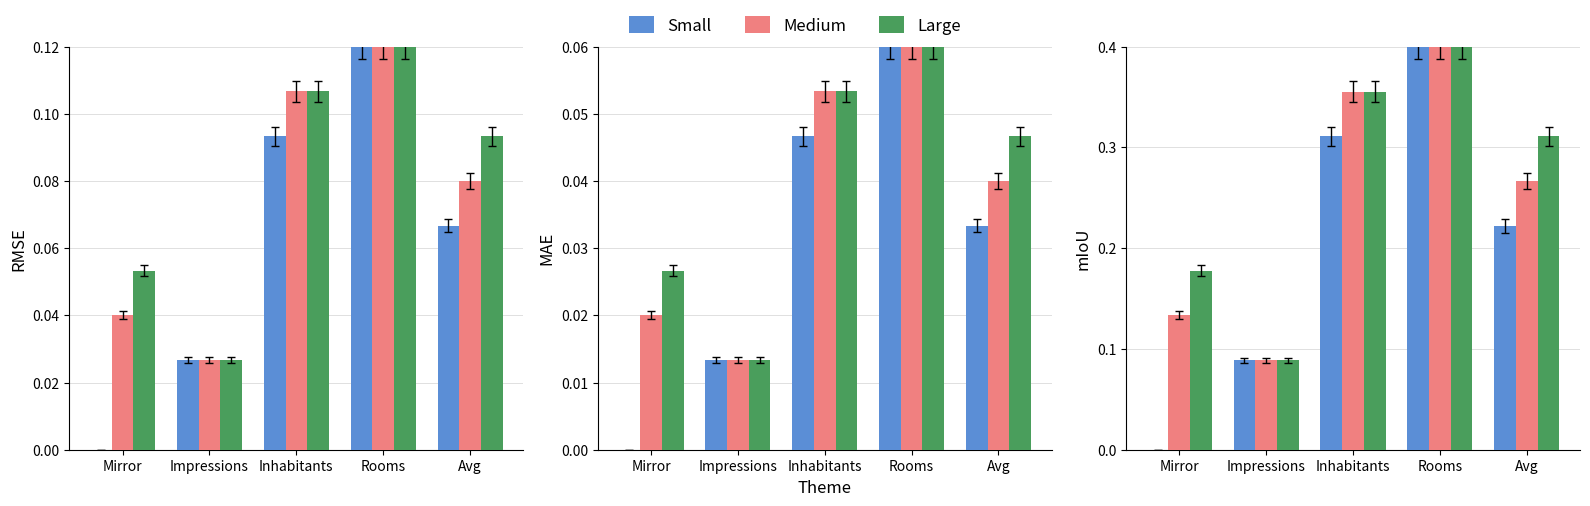

Is the value of Large at Impressions greater than the value of Small at Avg?

No